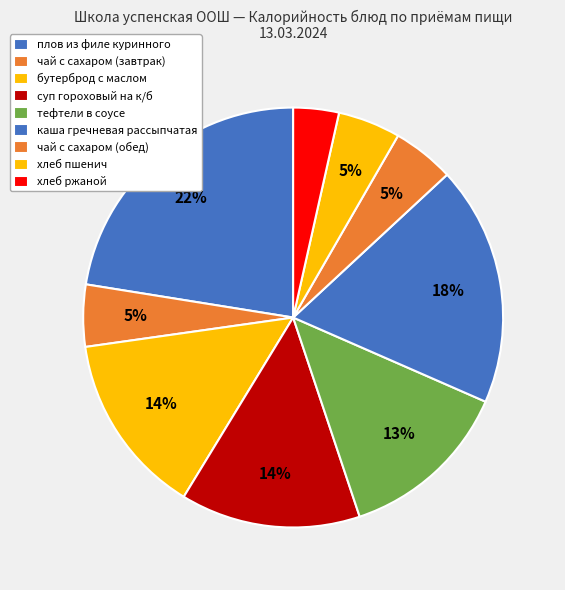

How many segments does this pie chart have?

9